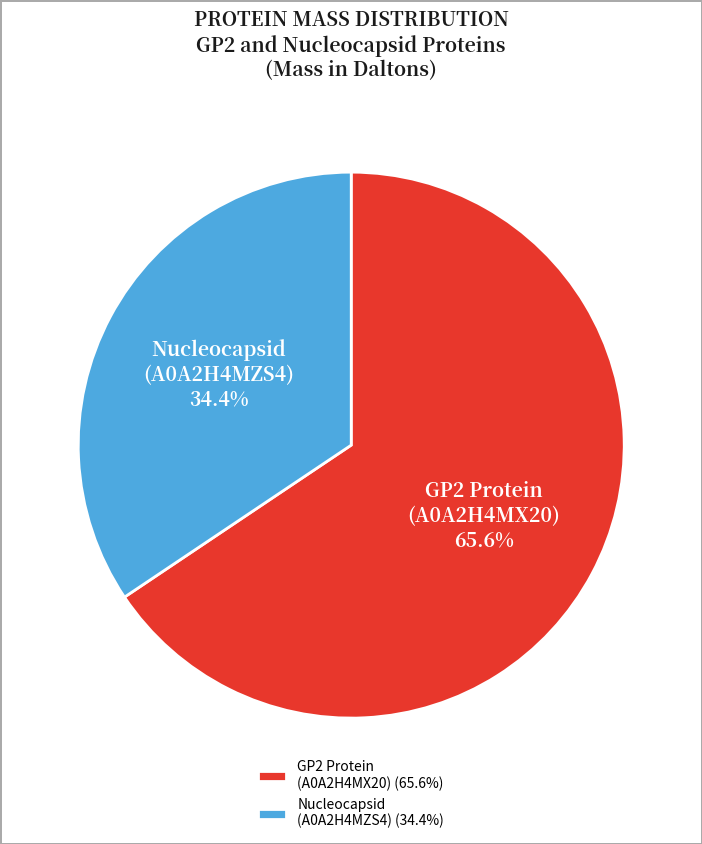

Combined, do Nucleocapsid (A0A2H4MZS4) (34.4%) and GP2 Protein (A0A2H4MX20) (65.6%) account for over 50%?

Yes